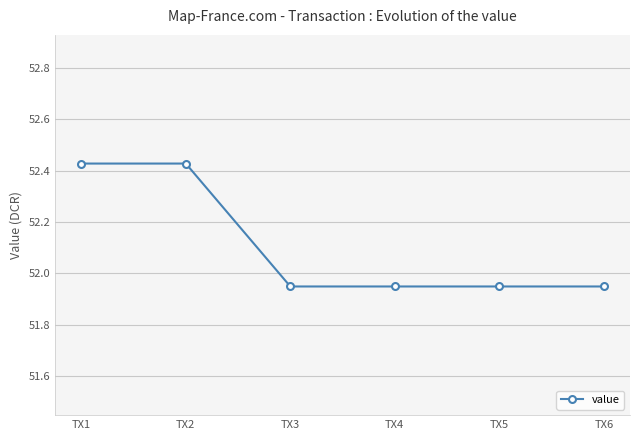

Count the values in the range 51 to 52.

4